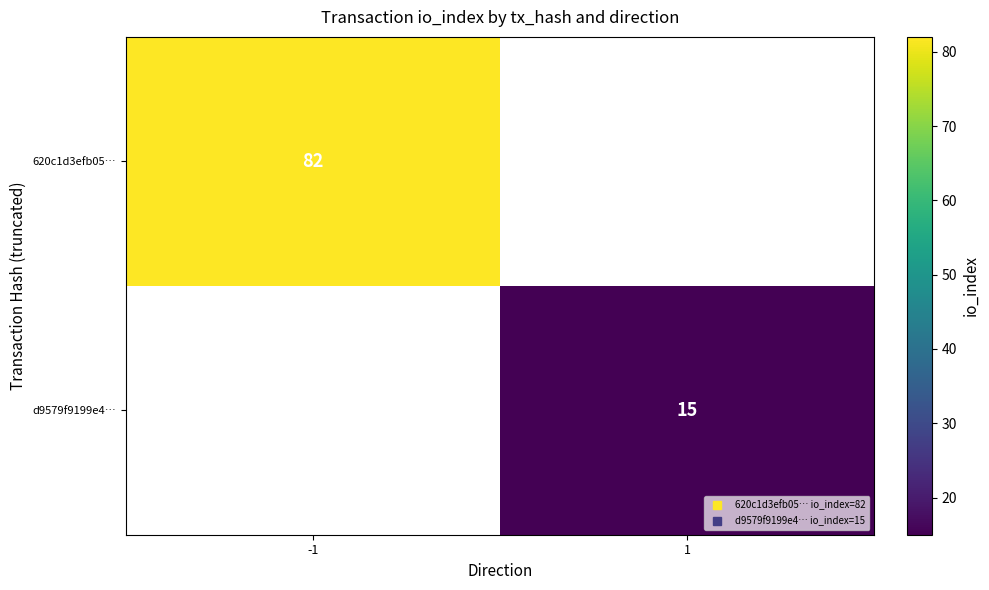

Which category has the lowest value across all series?

1